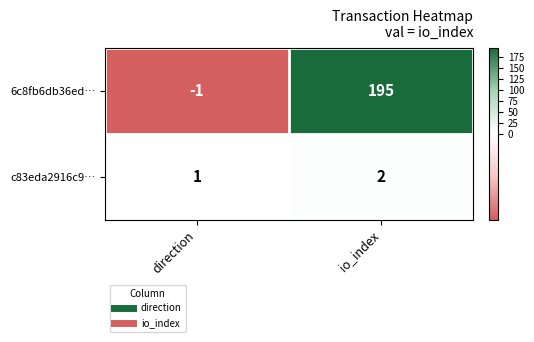

Which category has the lowest value in the c83eda2916c9… series?

direction